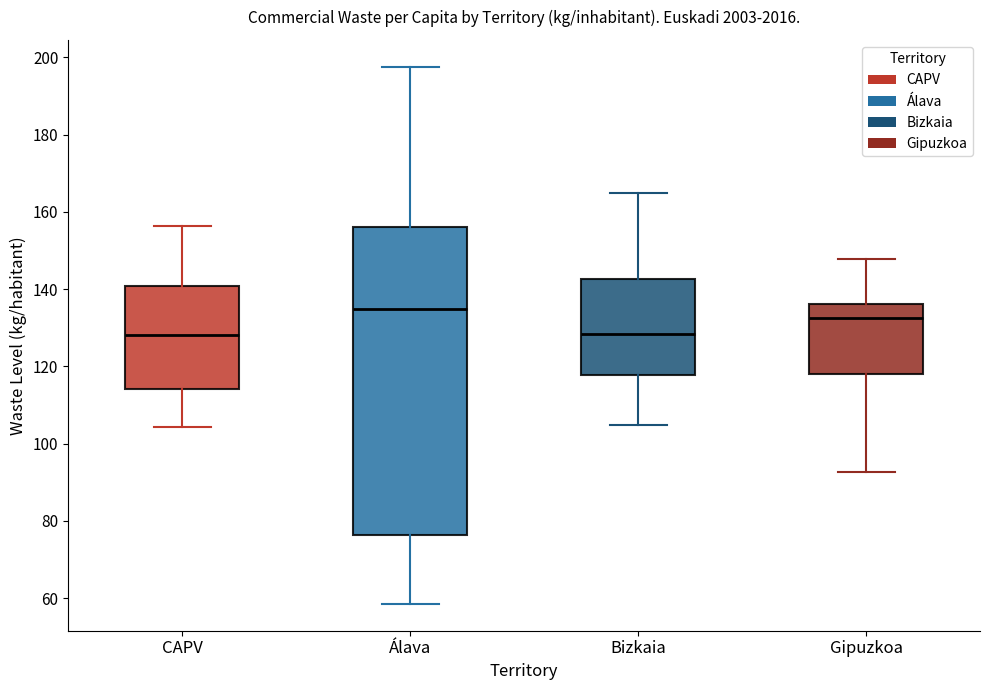

Reading left to right, read every box against the y-axis: the position of its median line, the range the box covers, and the ends of its whiskers. The values are not printed on the chart, so give them approximately, as read against the axis.

CAPV: median 128, box 114 to 140, whiskers 104 to 156
Álava: median 134, box 76 to 156, whiskers 58 to 198
Bizkaia: median 128, box 118 to 142, whiskers 104 to 164
Gipuzkoa: median 132, box 118 to 136, whiskers 92 to 148